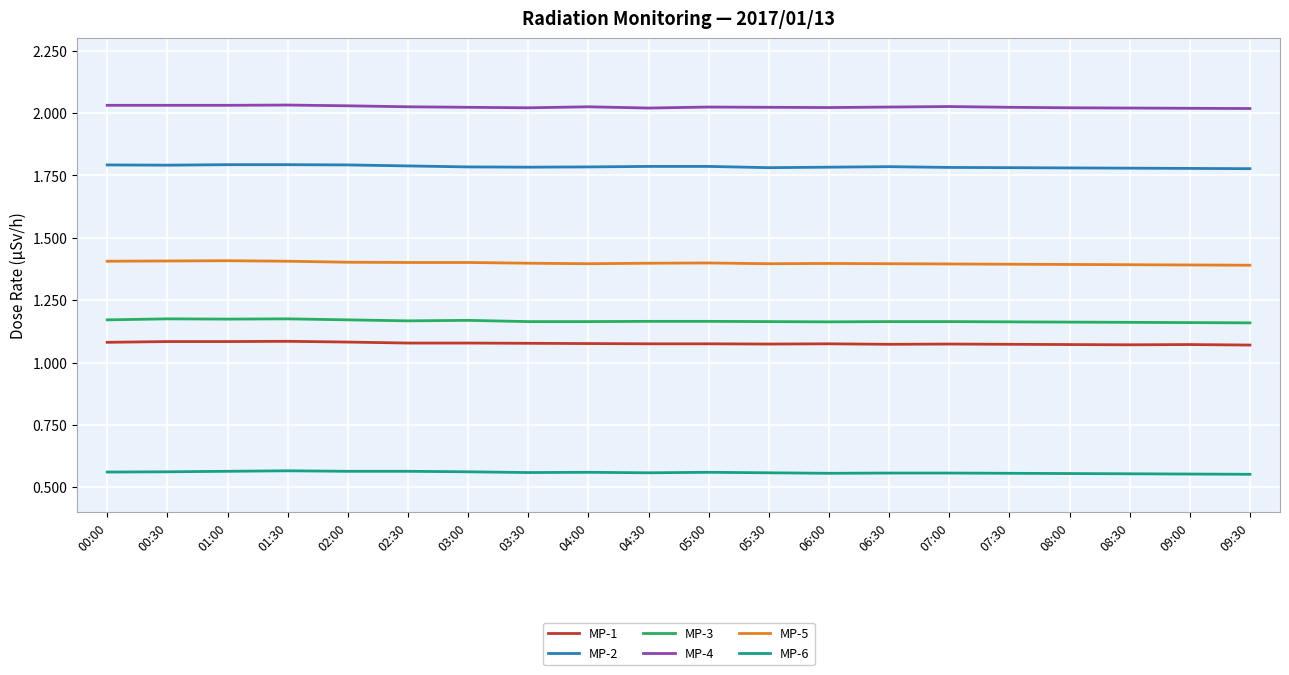

Is this an area chart (filled region under the line)?

No